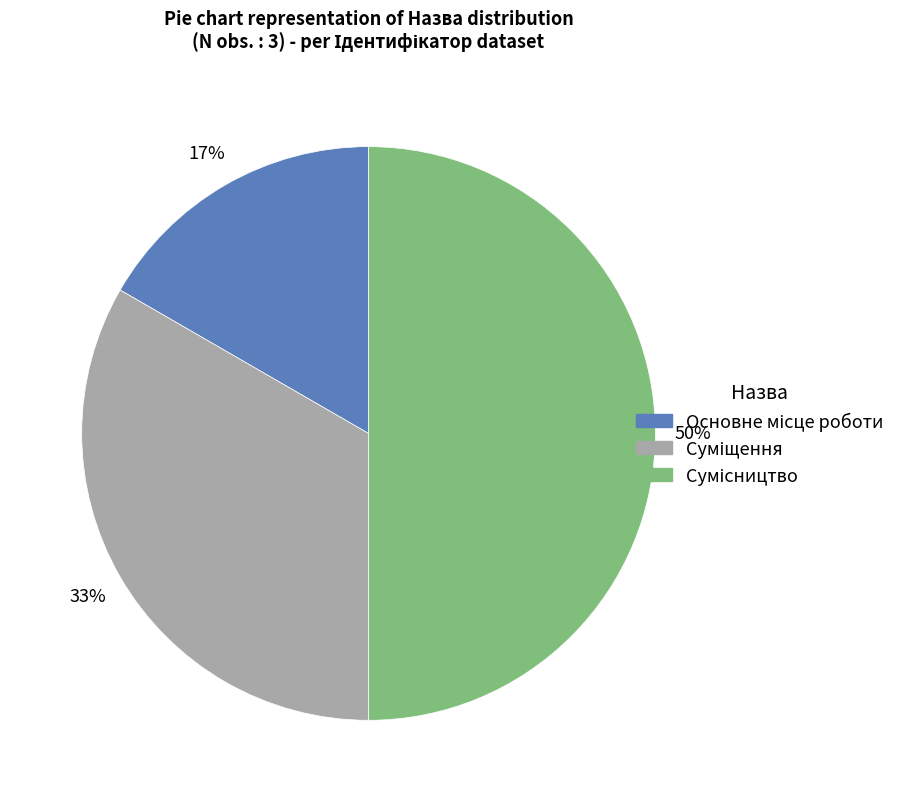

To the nearest percent, what is the average slice percentage?

33%